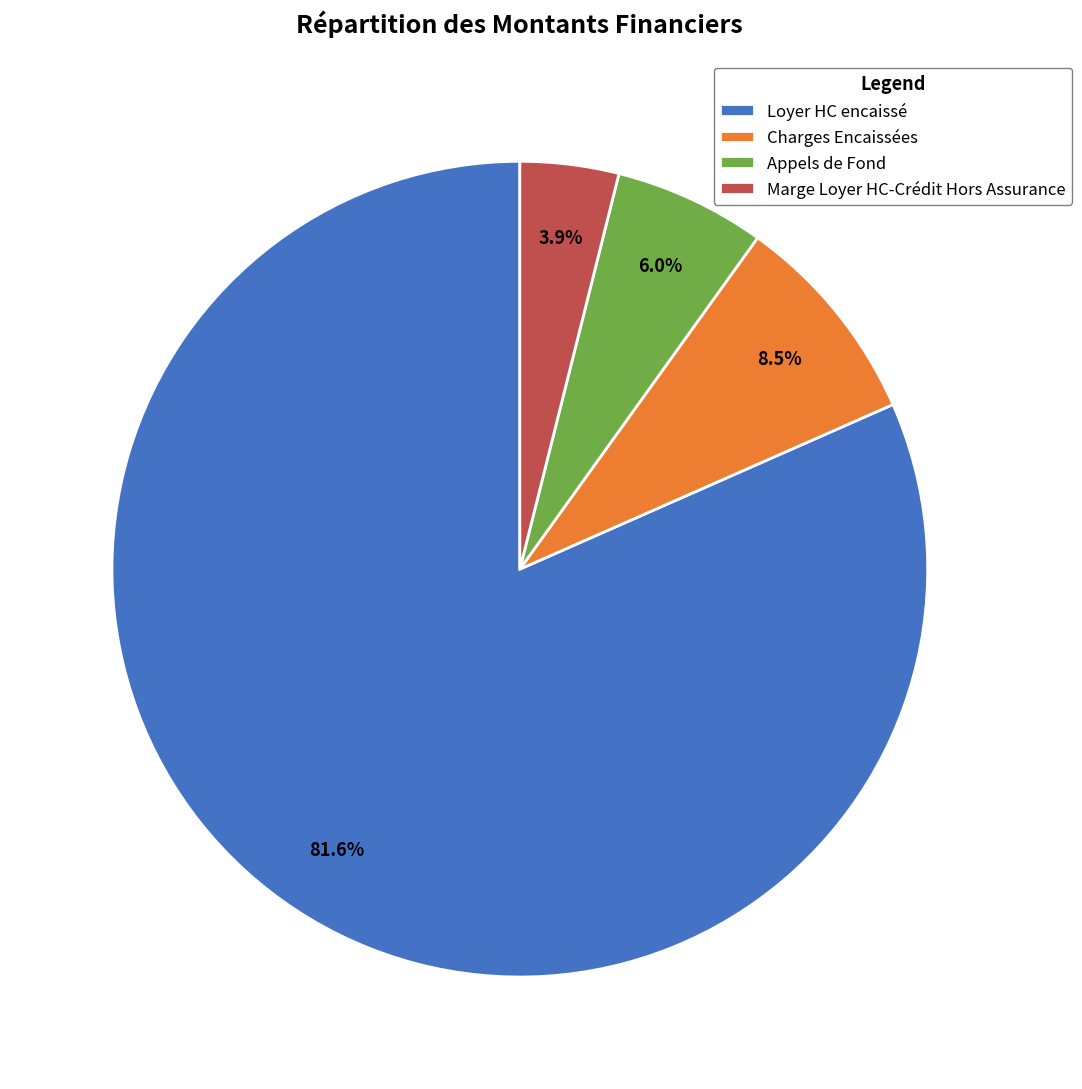

Do Loyer HC encaissé and Charges Encaissées together represent more than half of the pie?

Yes